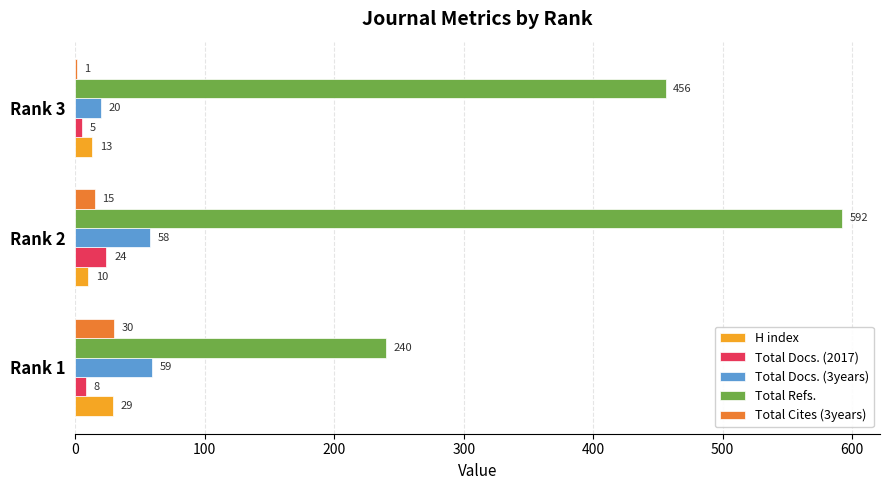

What is the approximate value of H index at Rank 3?

13